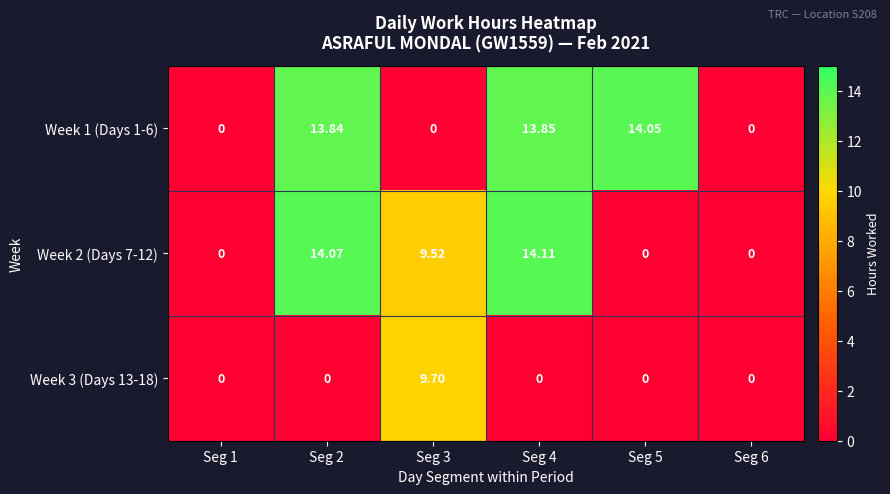

Is the value of Week 1 (Days 1-6) at Seg 3 greater than the value of Week 2 (Days 7-12) at Seg 2?

No